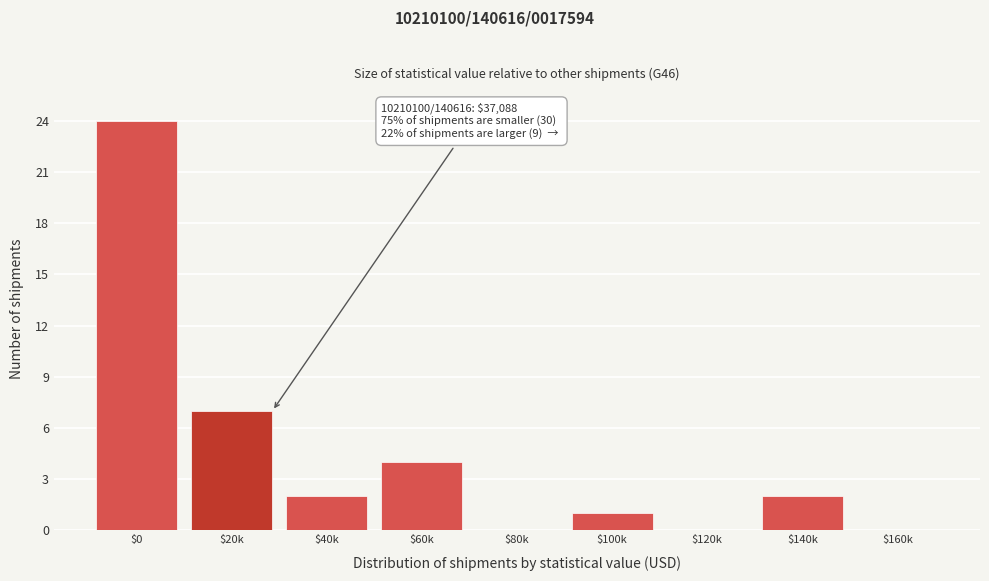

At which label is the value closest to 12?

$20k